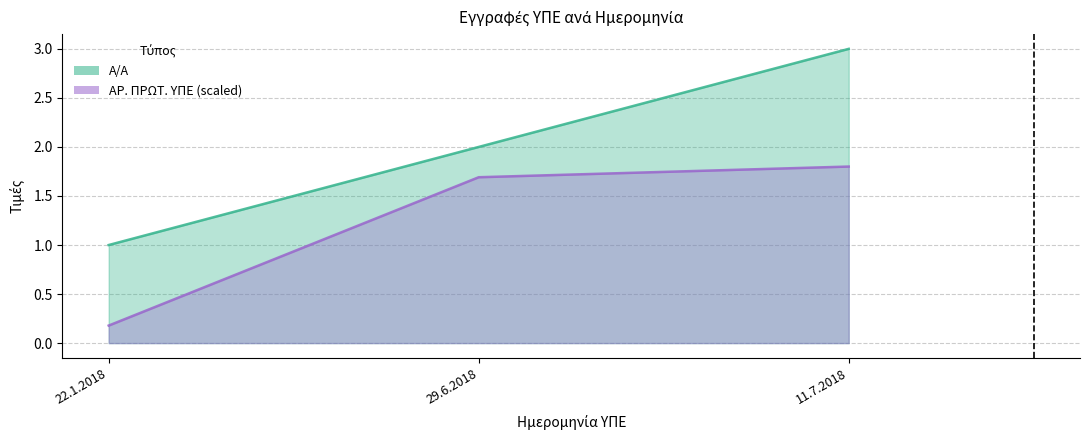

What is the sum of all ΑΡ. ΠΡΩΤ. ΥΠΕ values?

3.7